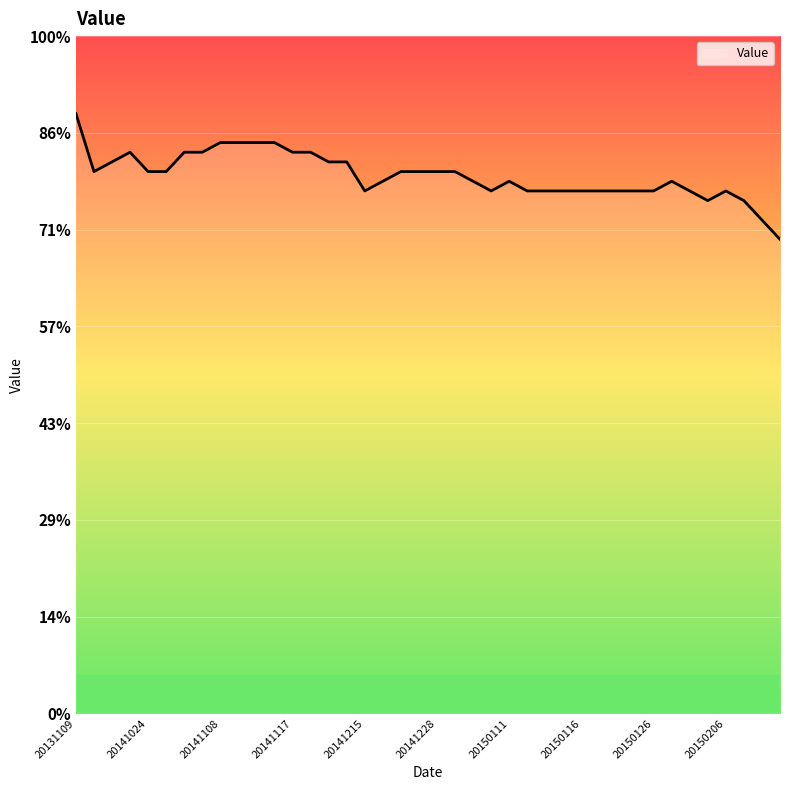

Does the chart have visible grid lines?

Yes